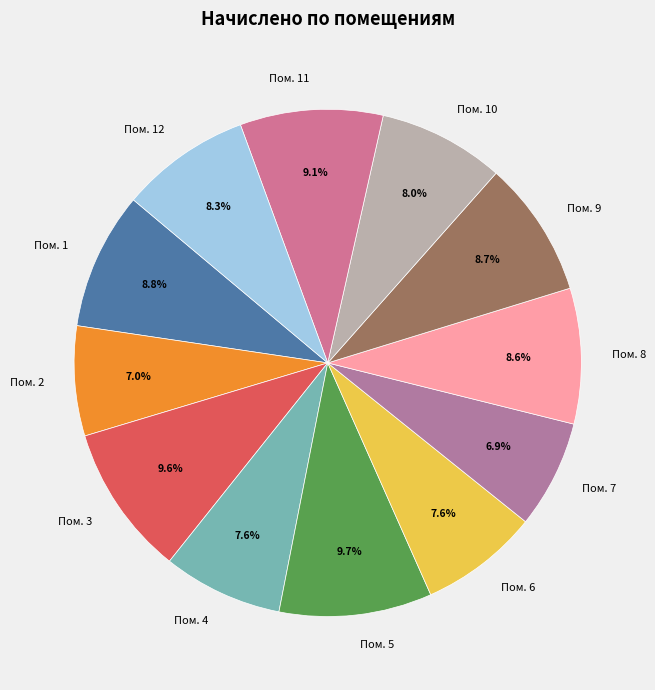

What is the total percentage of Пом. 1 and Пом. 9?

17.5%